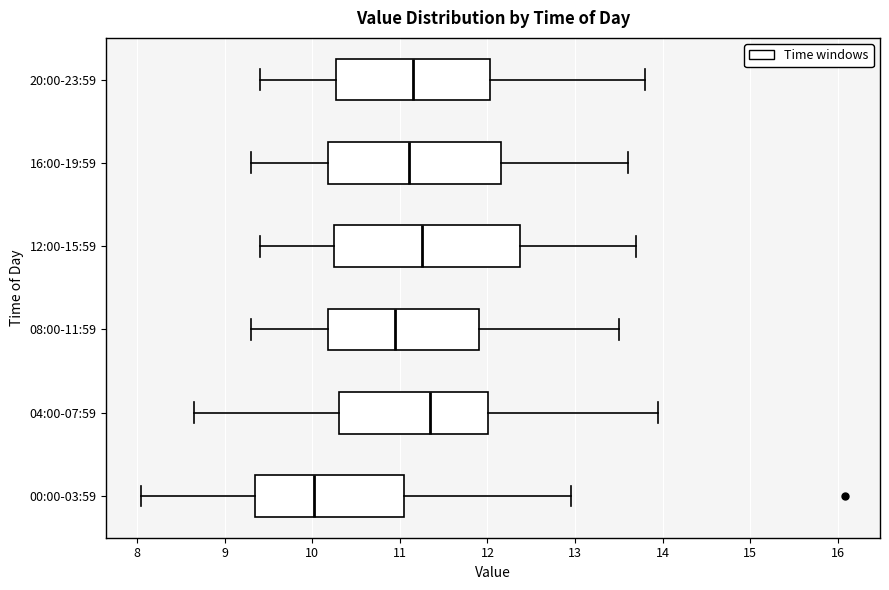

Reading bottom to top, read every box against the x-axis: the position of its median line, the range the box covers, and the ends of its whiskers. The values are not printed on the chart, so give them approximately, as read against the axis.

00:00-03:59: median 10.0, box 9.3 to 11.1, whiskers 8.1 to 13.0
04:00-07:59: median 11.3, box 10.3 to 12.0, whiskers 8.7 to 14.0
08:00-11:59: median 11.0, box 10.2 to 11.9, whiskers 9.3 to 13.5
12:00-15:59: median 11.3, box 10.3 to 12.4, whiskers 9.4 to 13.7
16:00-19:59: median 11.1, box 10.2 to 12.2, whiskers 9.3 to 13.6
20:00-23:59: median 11.2, box 10.3 to 12.0, whiskers 9.4 to 13.8